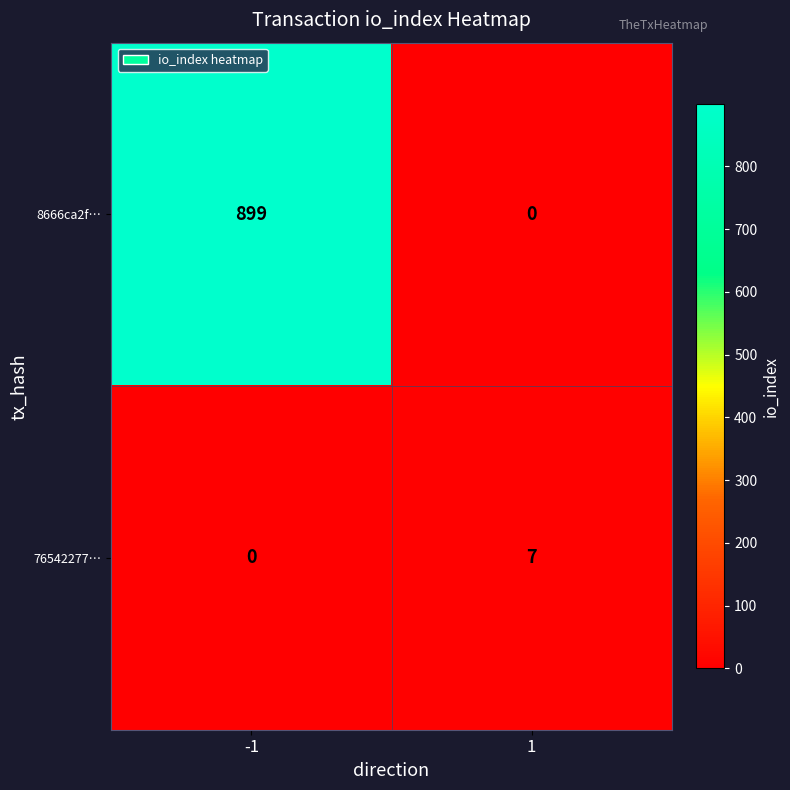

How many data points does each series have?

2